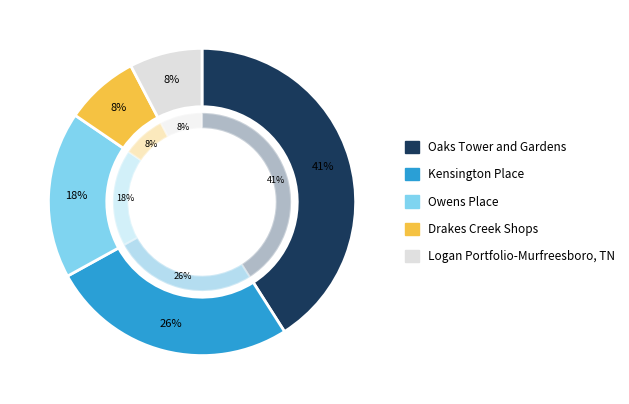

Do Kensington Place and Oaks Tower and Gardens together represent more than half of the pie?

Yes